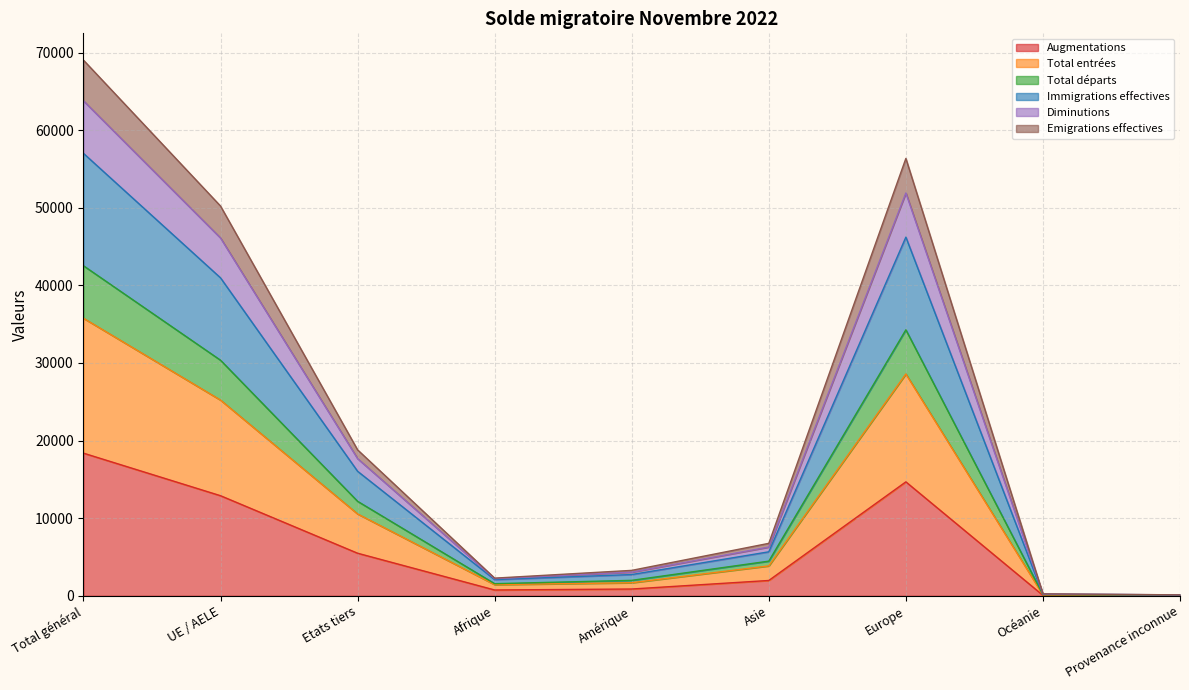

True or false: Total entrées has more than 0 interior local peaks.

True